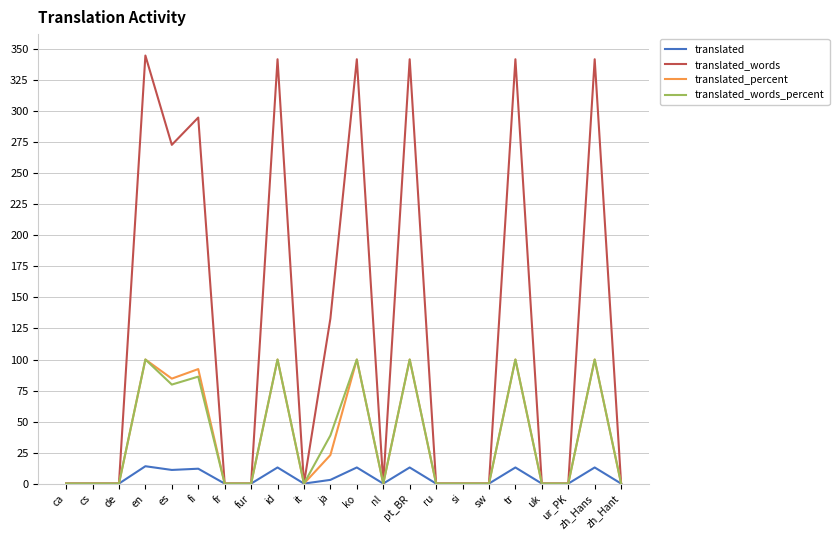

Where is translated_words nearest to the value 172?

ja